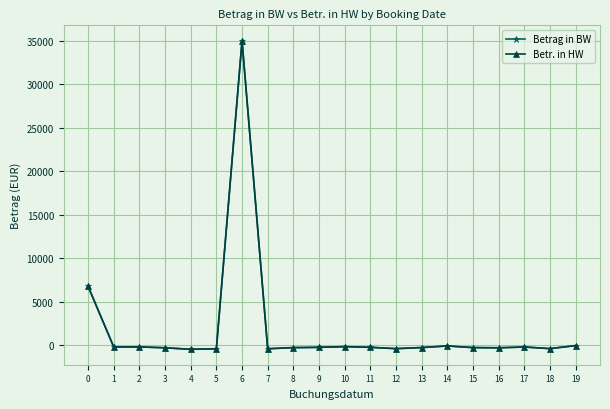

Is this an area chart (filled region under the line)?

No